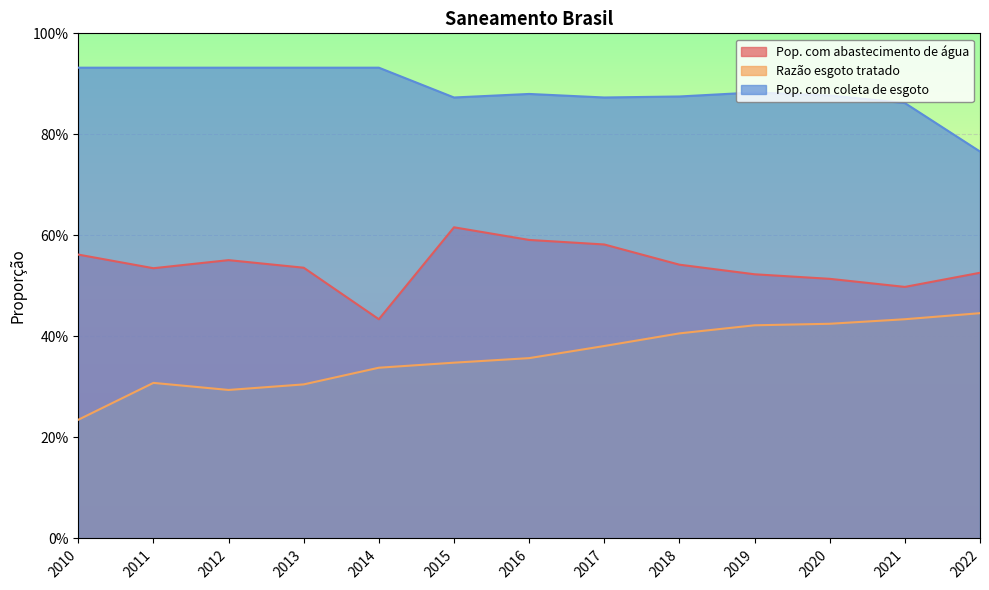

What is the smallest value displayed?

0.2